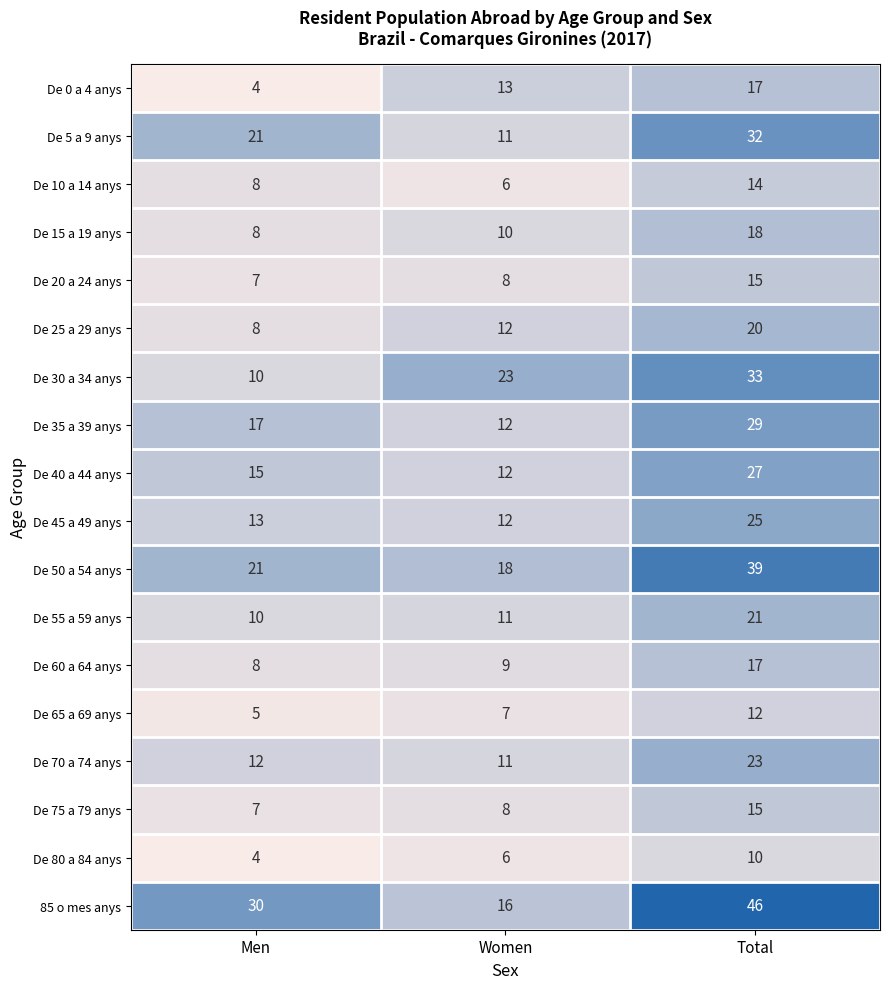

Count the number of data series in this chart.

18